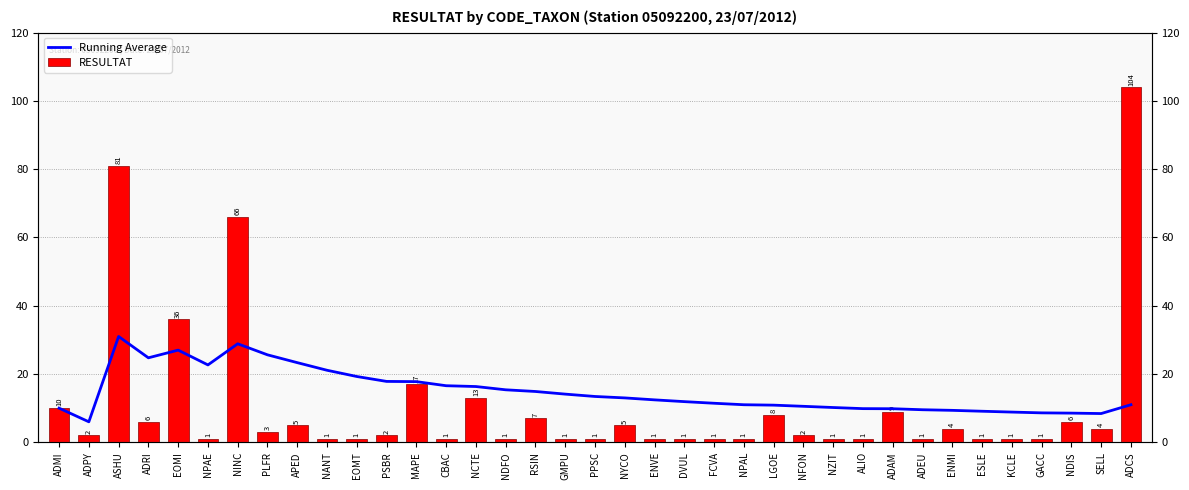

What is the label of the 15th bar from the right?

FCVA